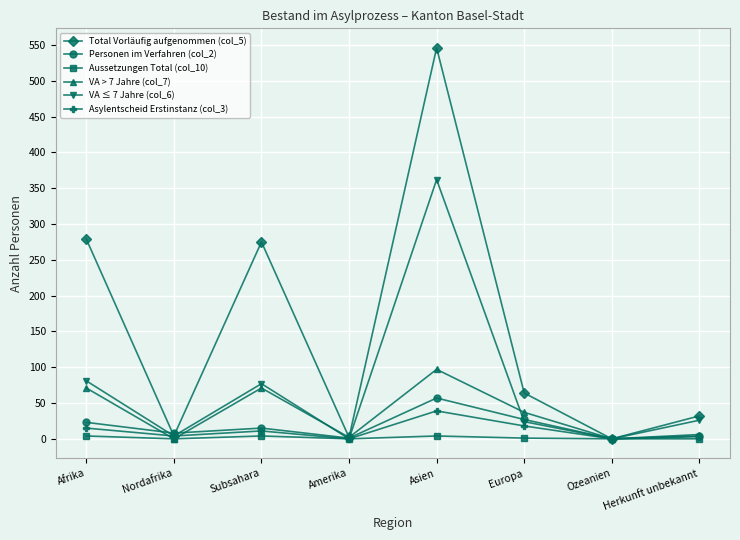

The VA ≤ 7 Jahre (col_6) series shows 24 at Europa. True or false?

True